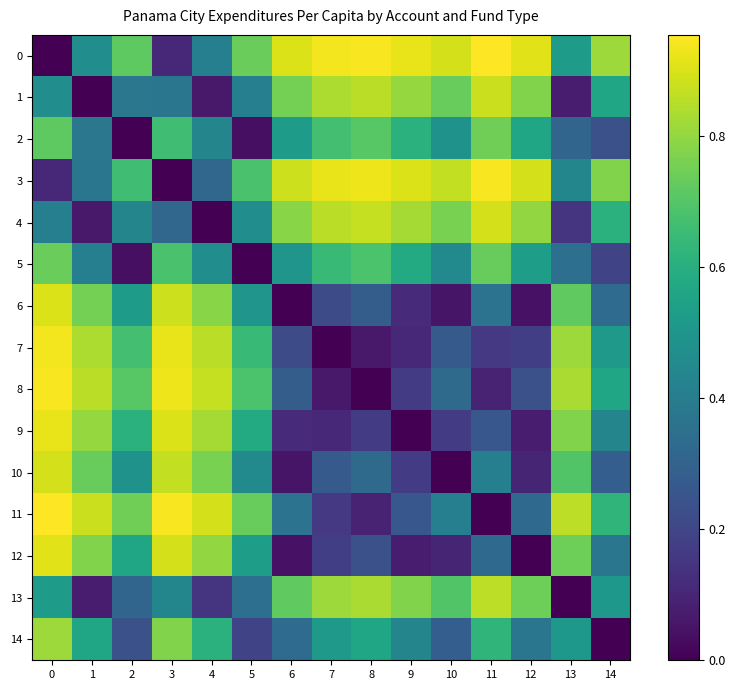

Reading right to left, list all the values displayed in this chart.

0: 14=0.8	13=0.5	12=0.9	11=1.0	10=0.9	9=0.9	8=0.9	7=0.9	6=0.9	5=0.7	4=0.4	3=0.1	2=0.7	1=0.5	0=0.0
1: 14=0.6	13=0.1	12=0.8	11=0.9	10=0.7	9=0.8	8=0.9	7=0.8	6=0.8	5=0.4	4=0.1	3=0.4	2=0.4	1=0.0	0=0.5
2: 14=0.2	13=0.3	12=0.6	11=0.7	10=0.5	9=0.6	8=0.7	7=0.7	6=0.5	5=0.0	4=0.4	3=0.7	2=0.0	1=0.4	0=0.7
3: 14=0.8	13=0.4	12=0.9	11=0.9	10=0.9	9=0.9	8=0.9	7=0.9	6=0.9	5=0.7	4=0.3	3=0.0	2=0.7	1=0.4	0=0.1
4: 14=0.6	13=0.1	12=0.8	11=0.9	10=0.8	9=0.8	8=0.9	7=0.9	6=0.8	5=0.5	4=0.0	3=0.3	2=0.4	1=0.1	0=0.4
5: 14=0.2	13=0.3	12=0.5	11=0.7	10=0.5	9=0.6	8=0.7	7=0.6	6=0.5	5=0.0	4=0.5	3=0.7	2=0.0	1=0.4	0=0.7
6: 14=0.3	13=0.7	12=0.0	11=0.4	10=0.1	9=0.1	8=0.3	7=0.2	6=0.0	5=0.5	4=0.8	3=0.9	2=0.5	1=0.8	0=0.9
7: 14=0.5	13=0.8	12=0.2	11=0.2	10=0.3	9=0.1	8=0.1	7=0.0	6=0.2	5=0.6	4=0.9	3=0.9	2=0.7	1=0.8	0=0.9
8: 14=0.6	13=0.8	12=0.2	11=0.1	10=0.3	9=0.2	8=0.0	7=0.1	6=0.3	5=0.7	4=0.9	3=0.9	2=0.7	1=0.9	0=0.9
9: 14=0.4	13=0.8	12=0.1	11=0.3	10=0.2	9=0.0	8=0.2	7=0.1	6=0.1	5=0.6	4=0.8	3=0.9	2=0.6	1=0.8	0=0.9
10: 14=0.3	13=0.7	12=0.1	11=0.4	10=0.0	9=0.2	8=0.3	7=0.3	6=0.1	5=0.5	4=0.8	3=0.9	2=0.5	1=0.7	0=0.9
11: 14=0.6	13=0.9	12=0.3	11=0.0	10=0.4	9=0.3	8=0.1	7=0.2	6=0.4	5=0.7	4=0.9	3=0.9	2=0.7	1=0.9	0=1.0
12: 14=0.4	13=0.7	12=0.0	11=0.3	10=0.1	9=0.1	8=0.2	7=0.2	6=0.0	5=0.5	4=0.8	3=0.9	2=0.6	1=0.8	0=0.9
13: 14=0.5	13=0.0	12=0.7	11=0.9	10=0.7	9=0.8	8=0.8	7=0.8	6=0.7	5=0.3	4=0.1	3=0.4	2=0.3	1=0.1	0=0.5
14: 14=0.0	13=0.5	12=0.4	11=0.6	10=0.3	9=0.4	8=0.6	7=0.5	6=0.3	5=0.2	4=0.6	3=0.8	2=0.2	1=0.6	0=0.8